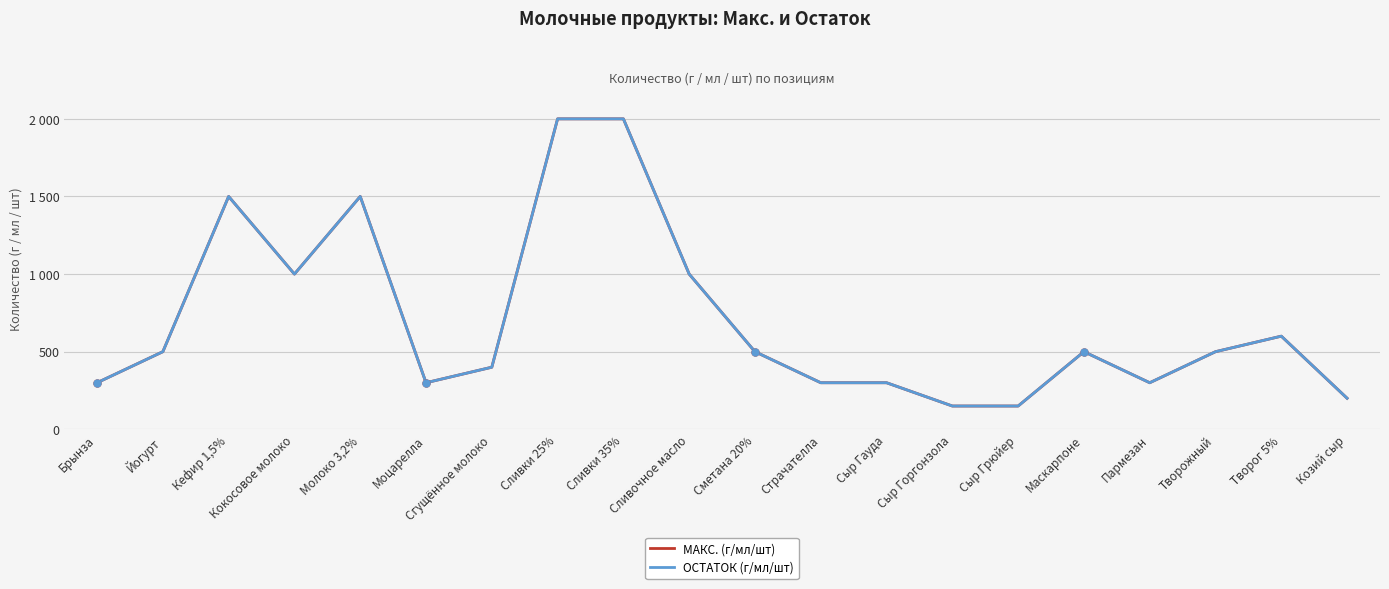

True or false: МАКС. (г/мл/шт) has more than 2 points higher than both neighbors.

True